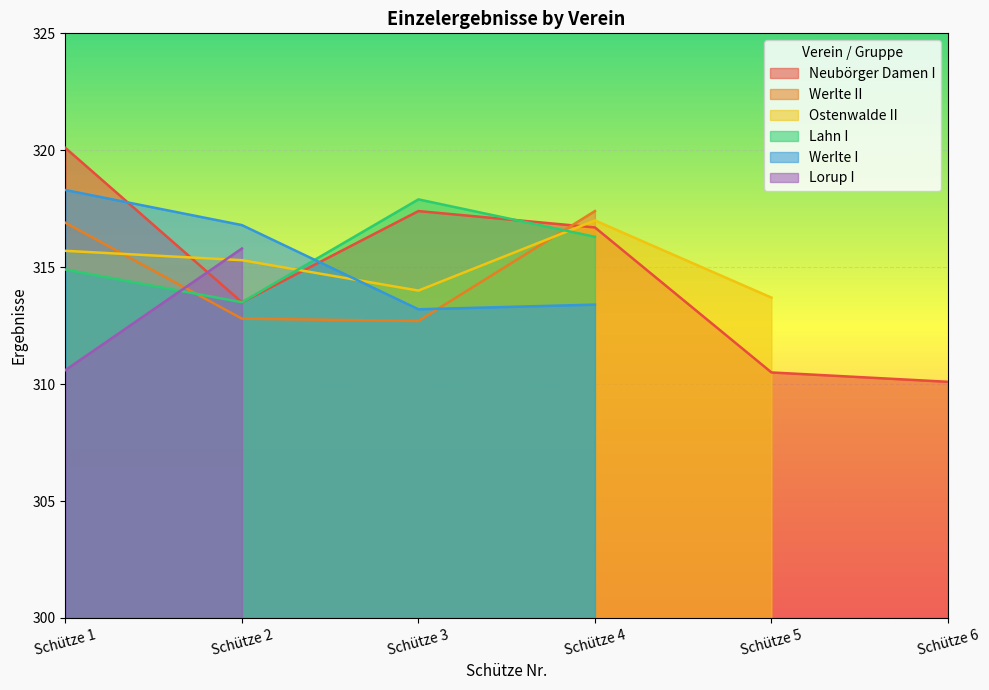

Which has a higher value, Schütze 2 or Schütze 3?

Schütze 3